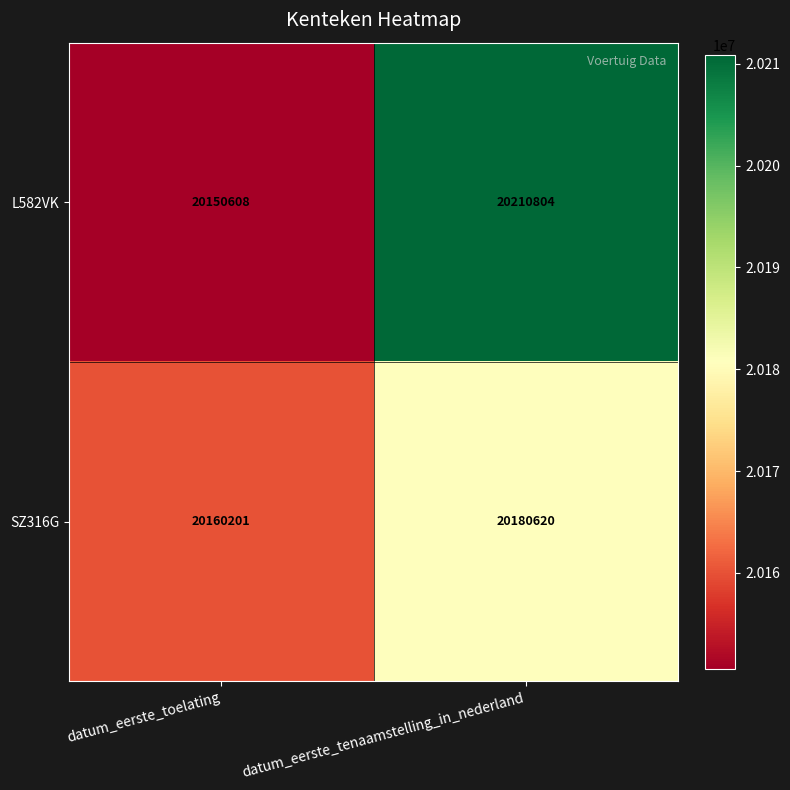

The value of SZ316G at datum_eerste_toelating is 28828072. True or false?

False